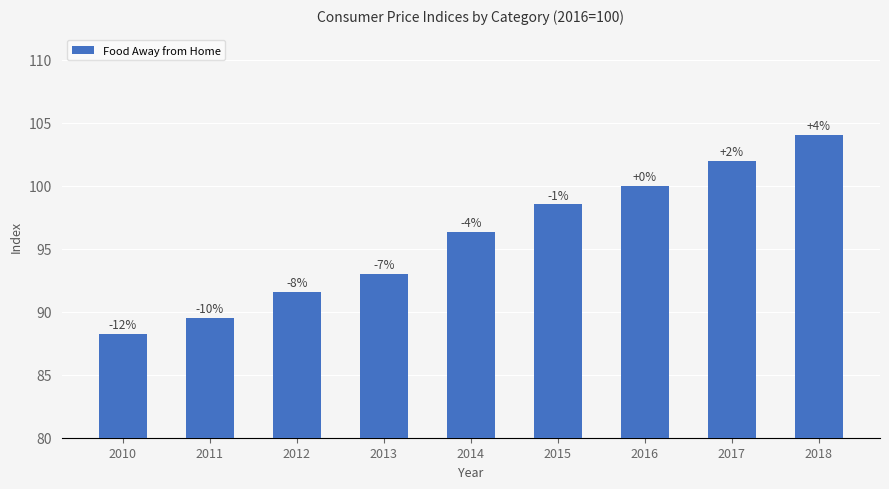

How many bars are there in total?

9